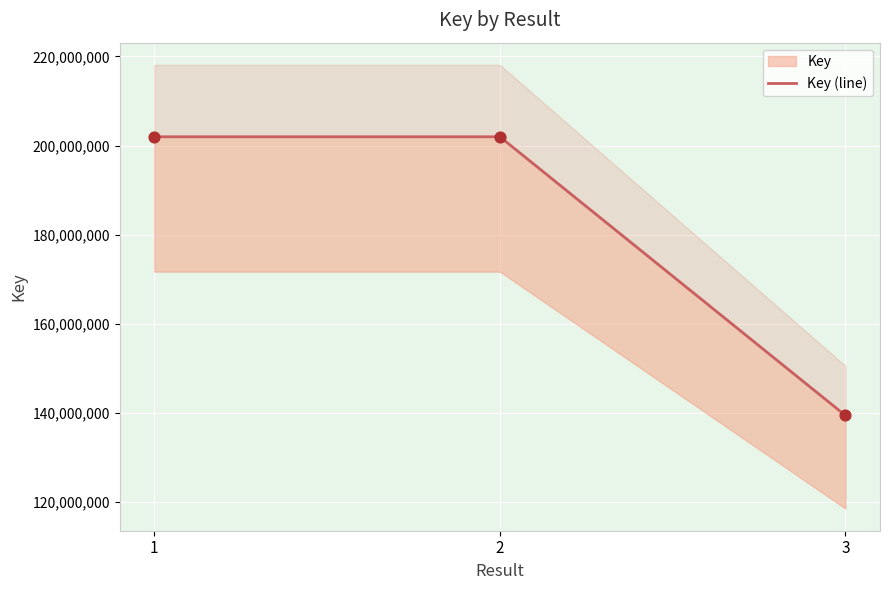

What is the change in value from 1 to 3?

-62612013